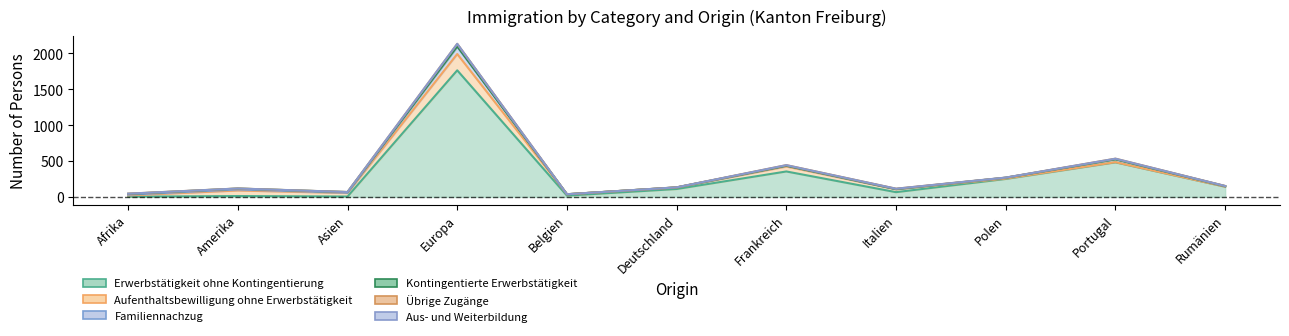

True or false: Aus- und Weiterbildung and Erwerbstätigkeit ohne Kontingentierung intersect in this chart.

False